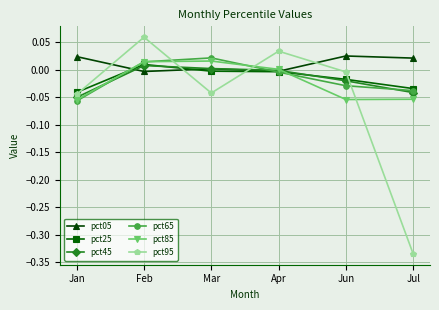

How many intersections are there between pct45 and pct05?

2